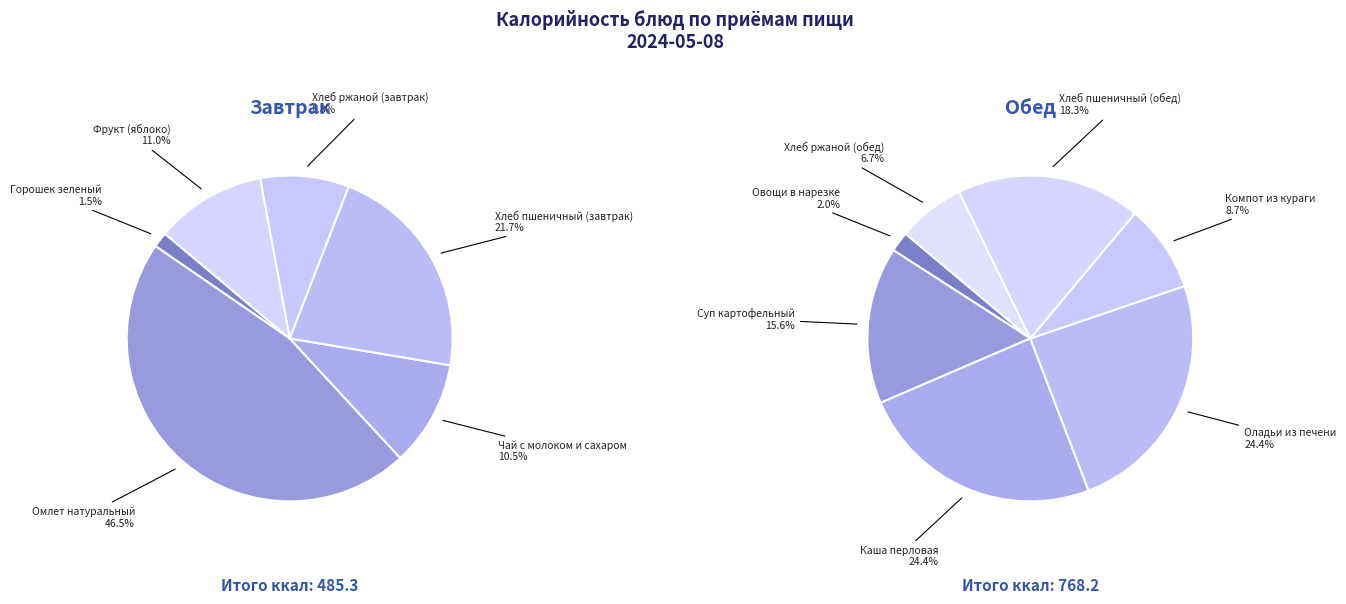

Is there any slice that represents more than half of the pie?

No